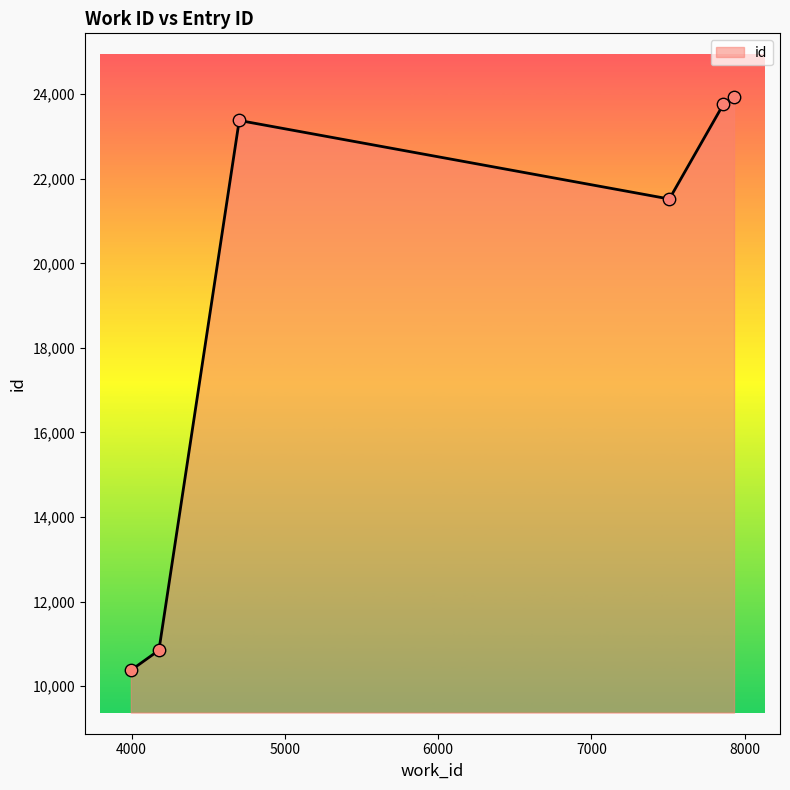

What is the greatest value displayed?

23942